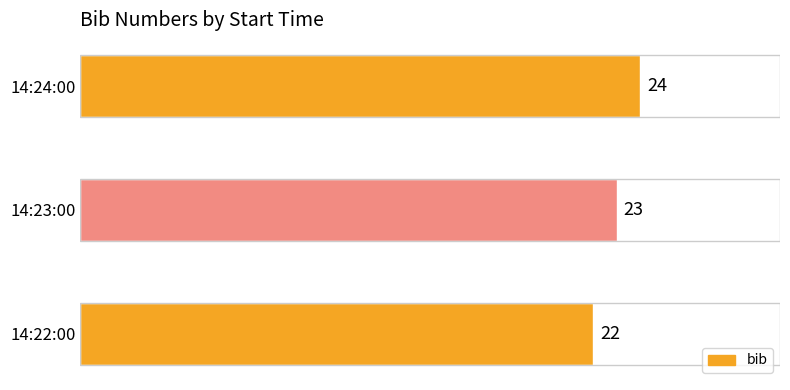

How many bars are there in total?

3